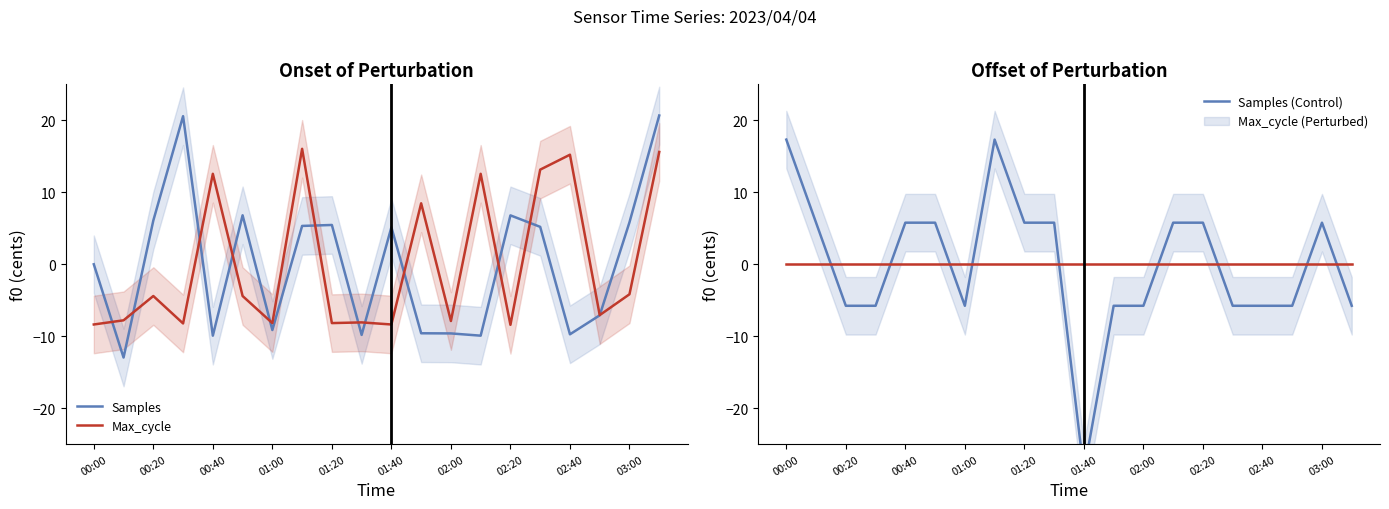

The value of Samples at 00:20 is 6.1. True or false?

True